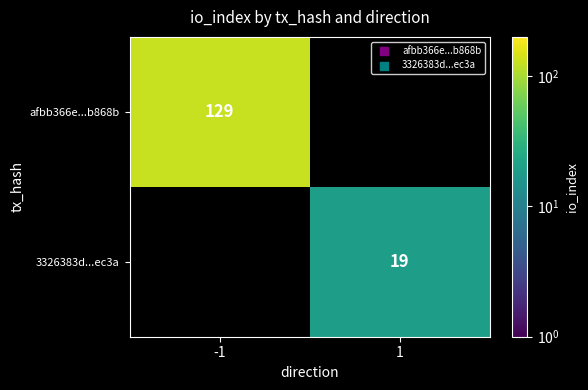

At how many categories does at least one series exceed 32?

1